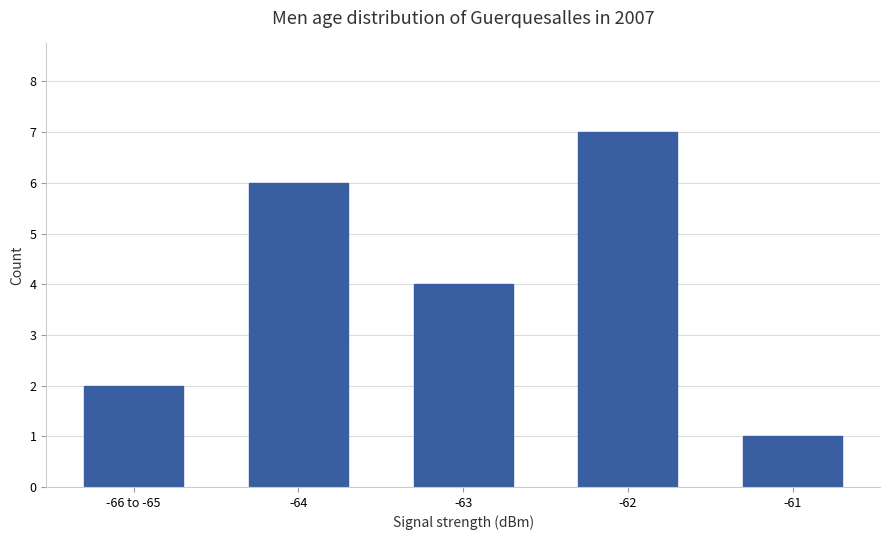

Approximately how many times larger is the value at -63 compared to -61?

4.0